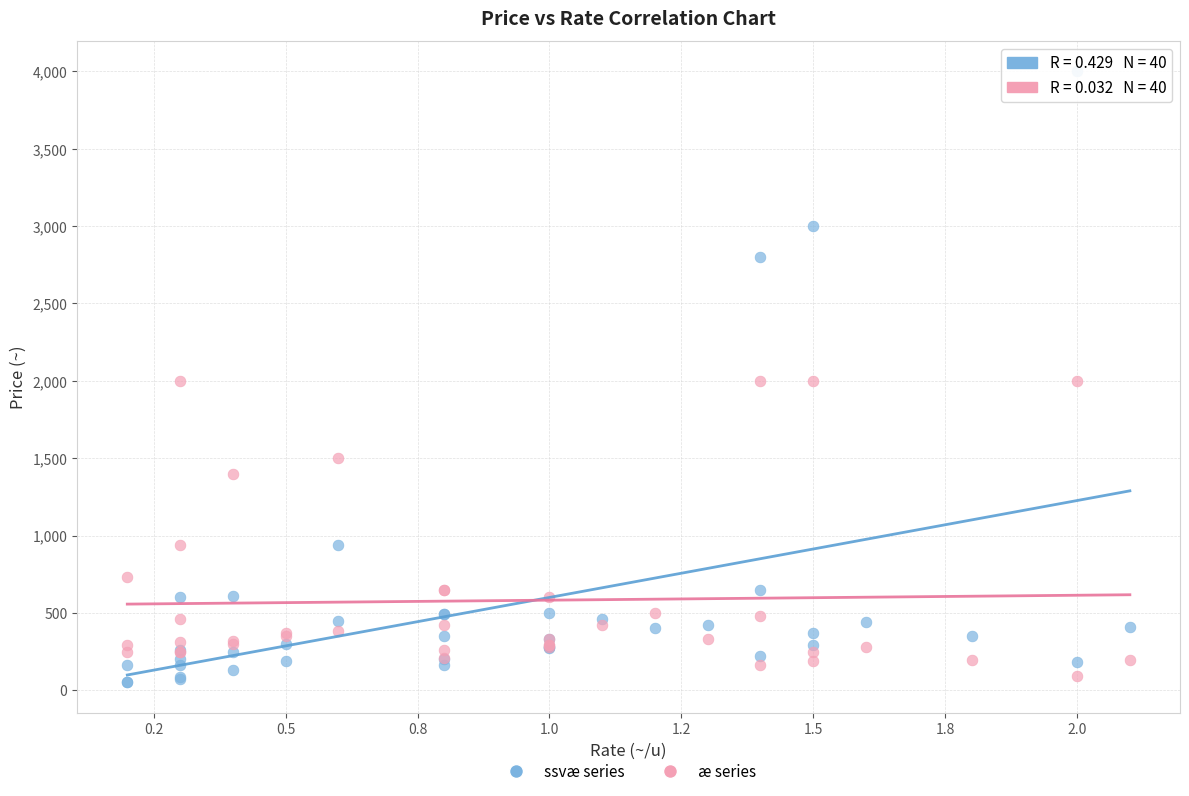

Which series has the widest spread of Y values?

ssvæ series